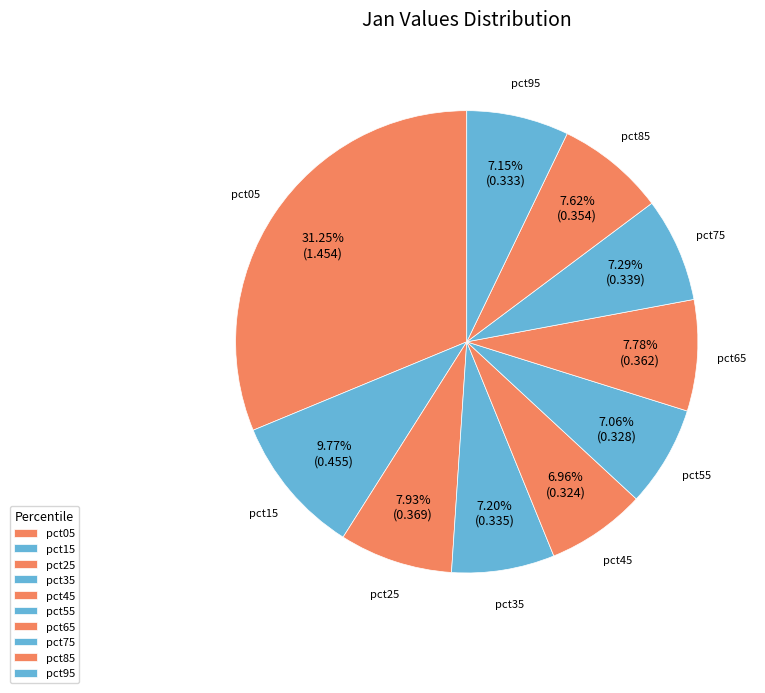

To the nearest percent, what is the average slice percentage?

10%